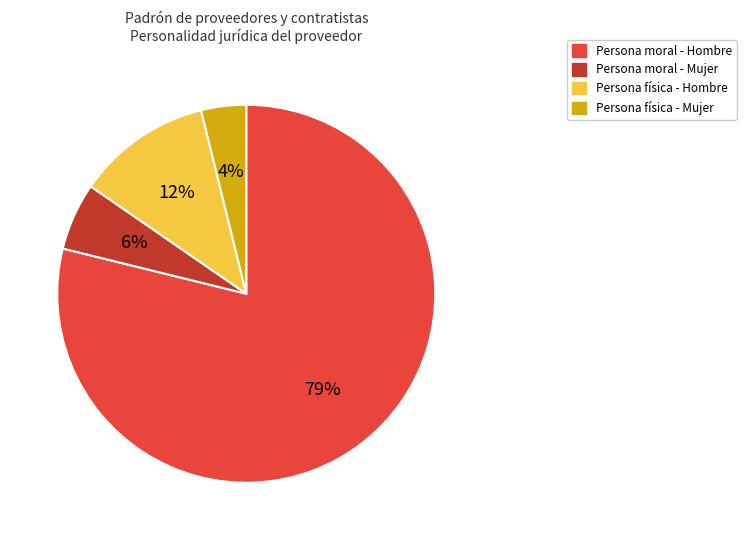

To the nearest percent, what percentage of the pie is Persona física - Mujer?

4%